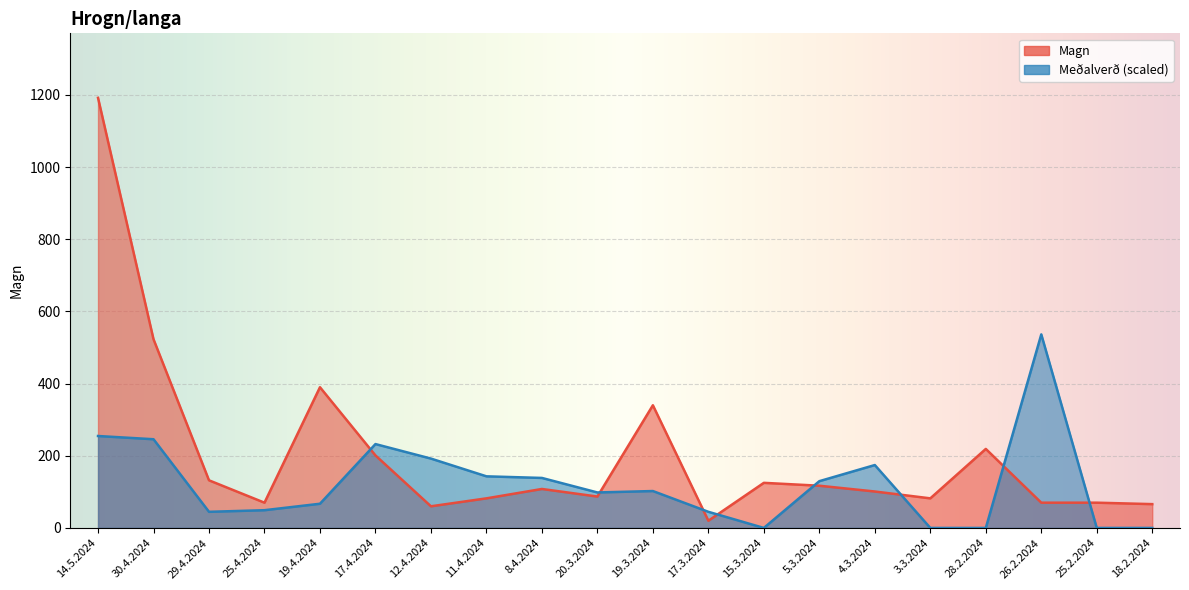

Rank the series at 12.4.2024 from highest to lowest value.

Medalverd, Magn